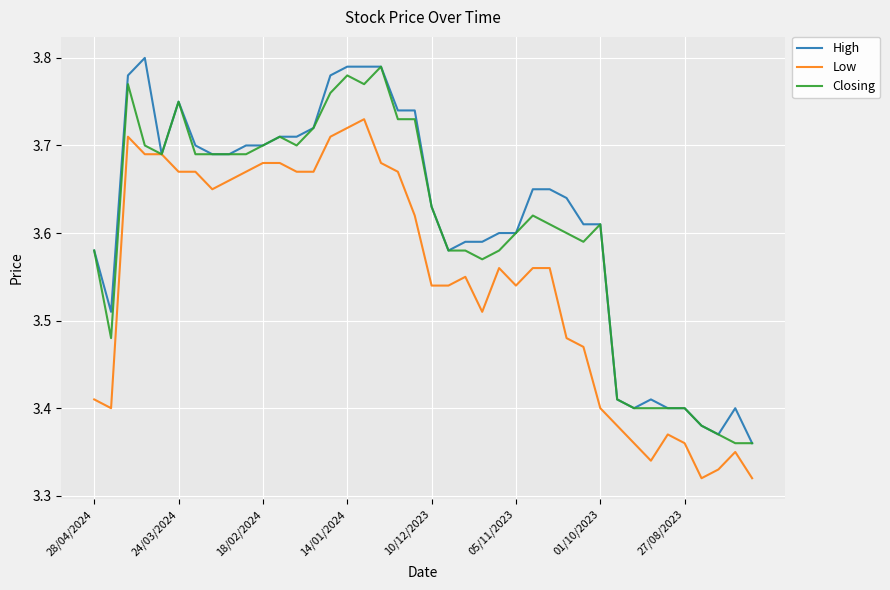

What is the label of the 11th point from the right?

29